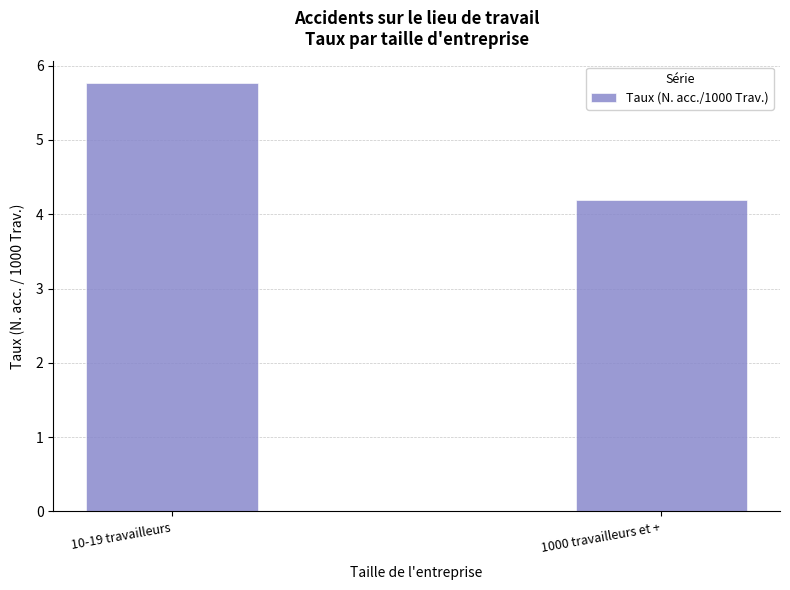

How many values exceed 5?

1